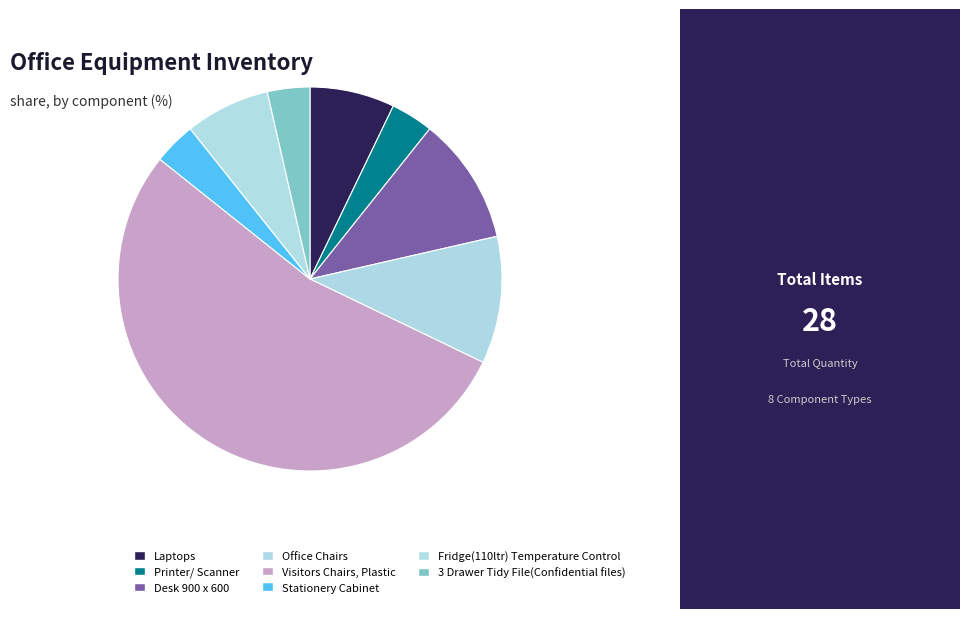

Combined, what portion of the pie is Stationery Cabinet and 3 Drawer Tidy File(Confidential files)?

7.1%